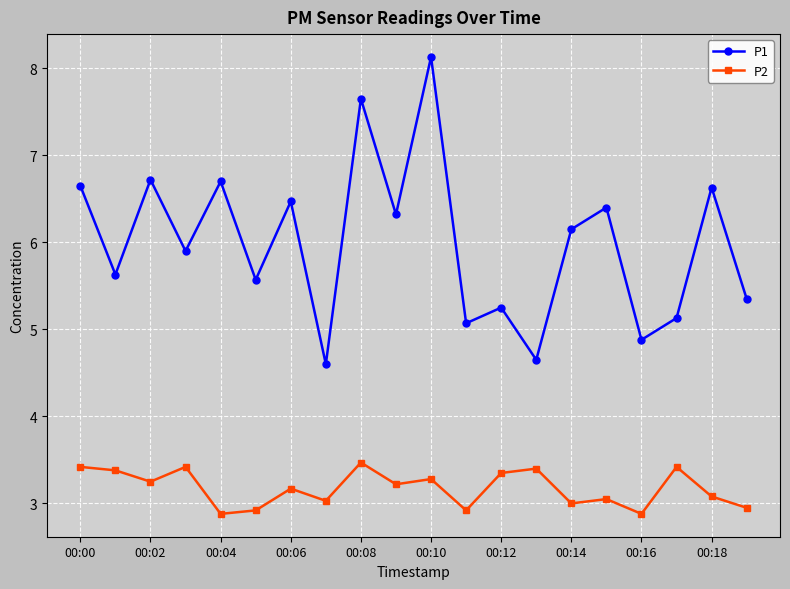

Which series has the widest spread of values?

P1